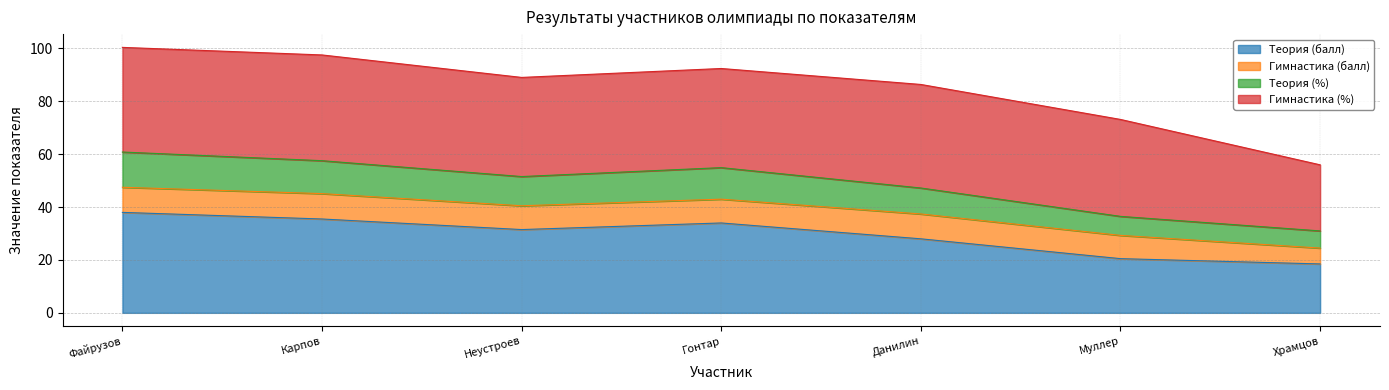

What is the total value across all series at Муллер?

73.2